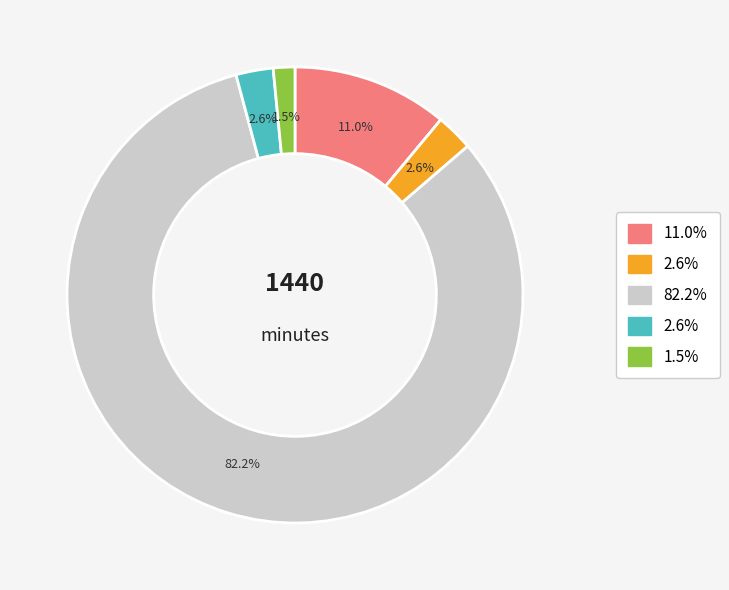

Is there any slice that represents more than half of the pie?

Yes